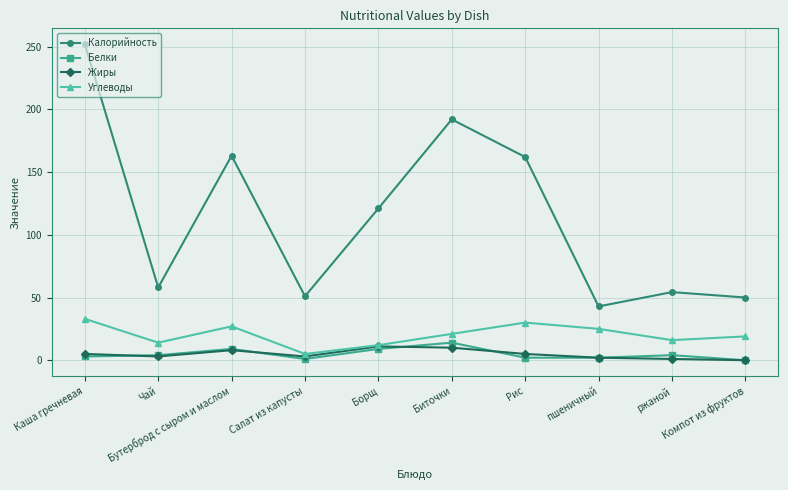

What is the difference between the maximum and minimum values in the Калорийность series?

209.1